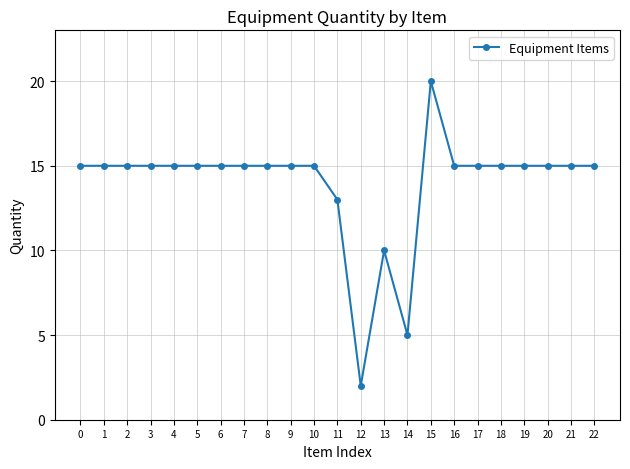

What is the difference between the maximum and minimum values?

18